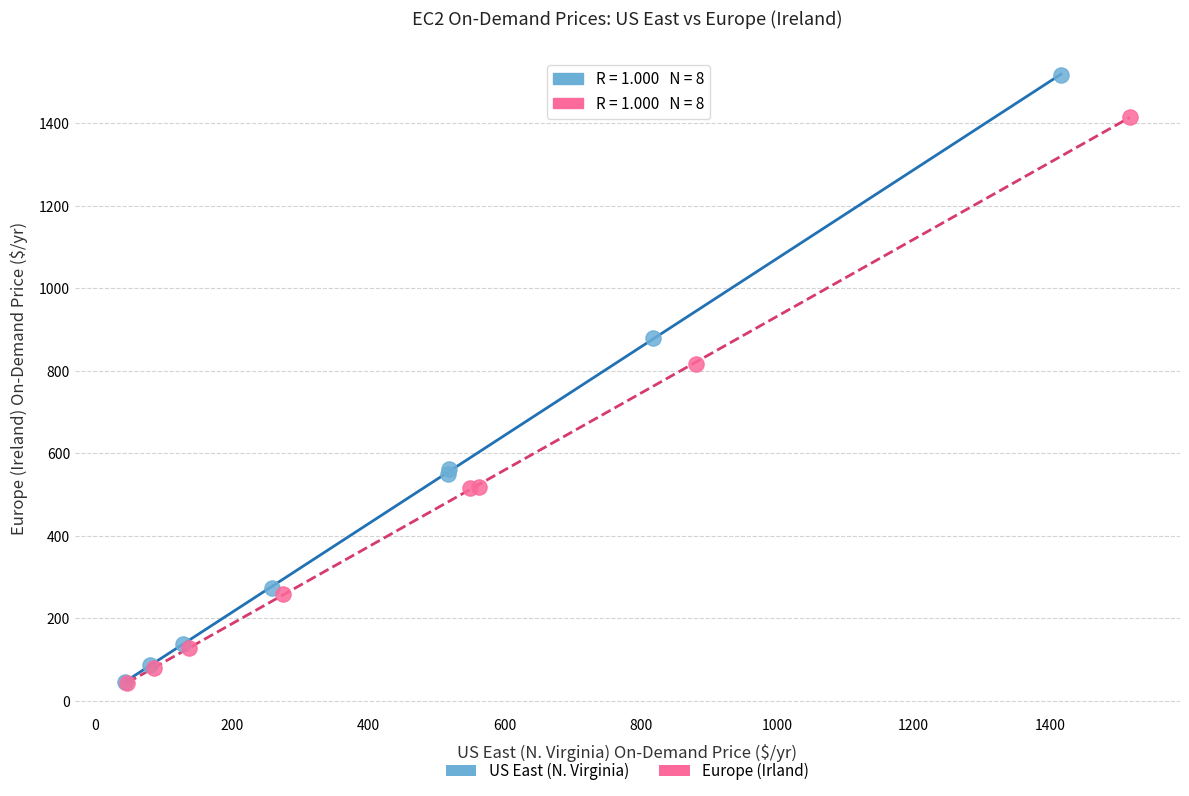

Which series has the largest Y range (max minus min)?

US East (N. Virginia)